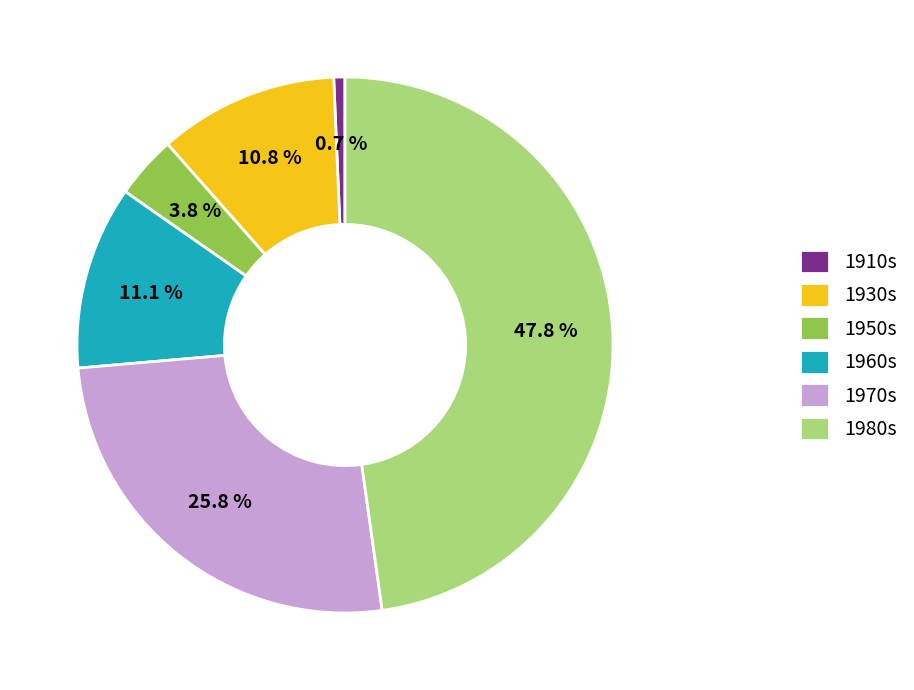

To the nearest percent, what percentage of the pie is 1950s?

4%